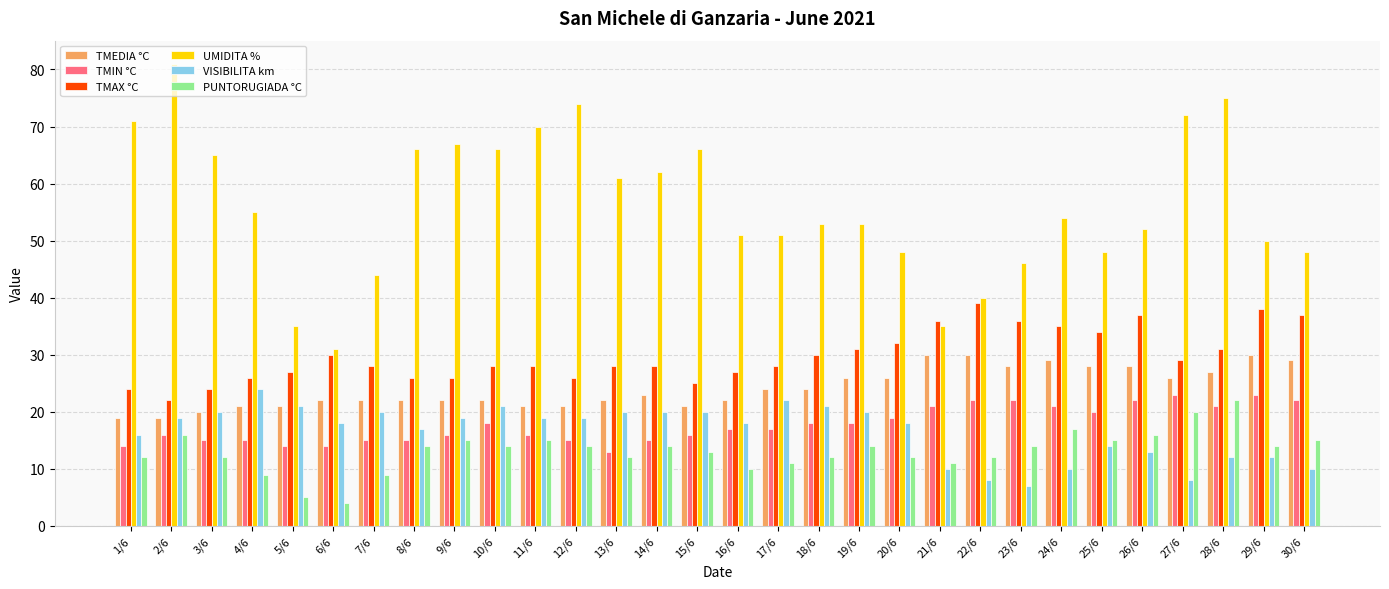

Is it true that VISIBILITA km equals 13 at 30/6?

False